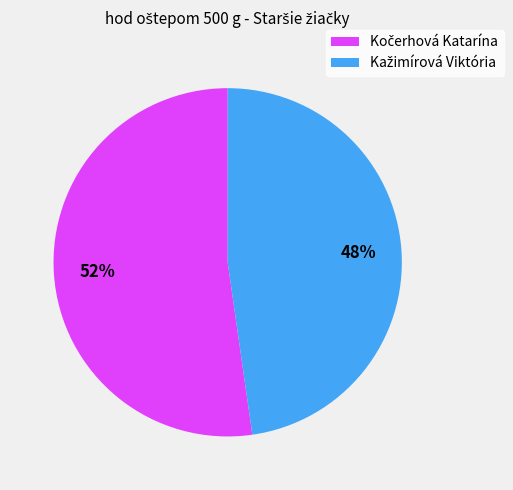

Does any single category account for the majority?

Yes